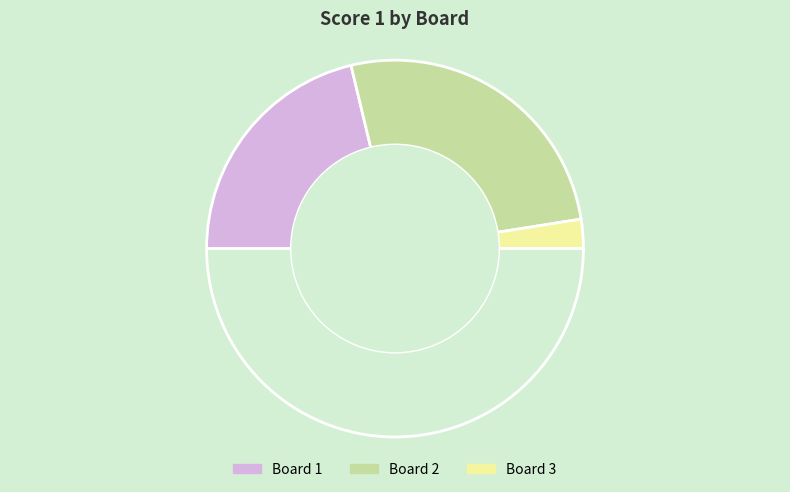

Which category accounts for the majority?

2